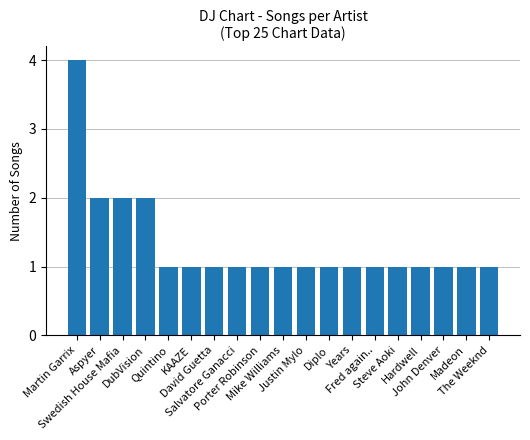

Is it true that the value at Quintino is 2?

False